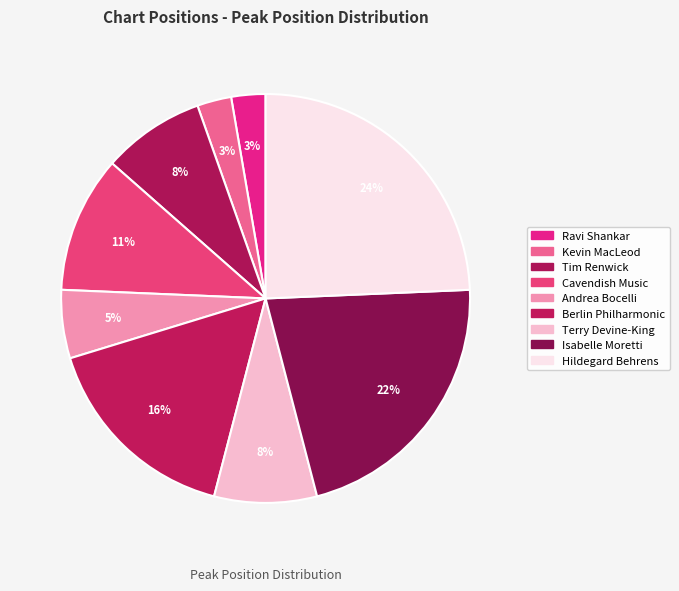

How many segments does this pie chart have?

9